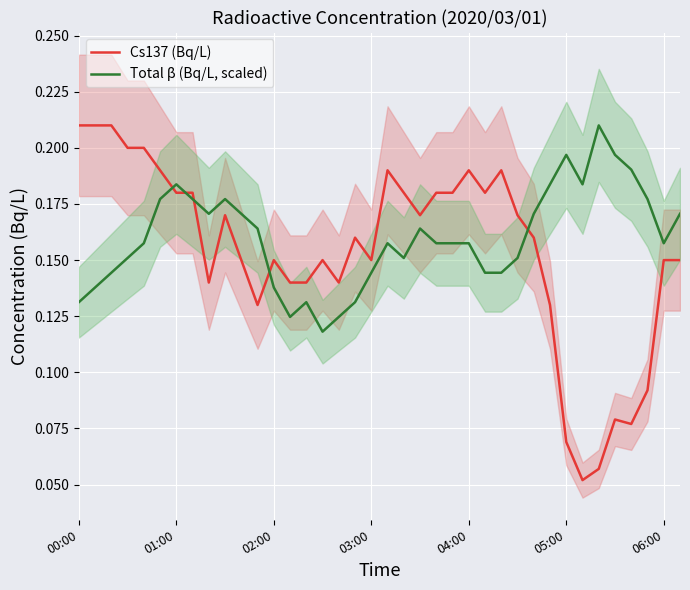

How many lines are shown in the chart?

2